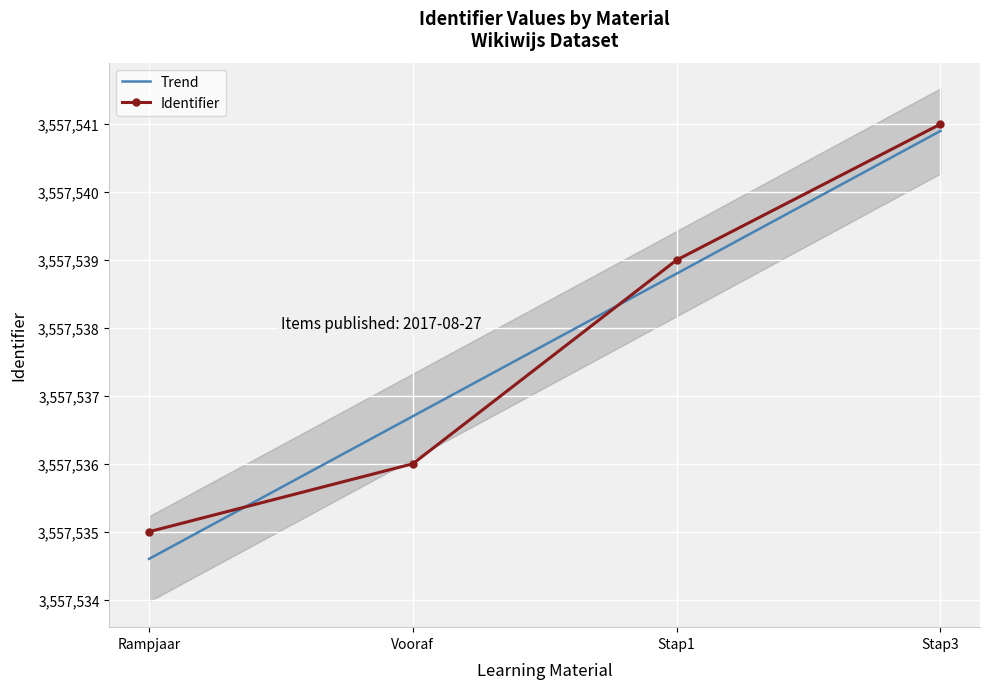

What is the sum of all values?

14230151